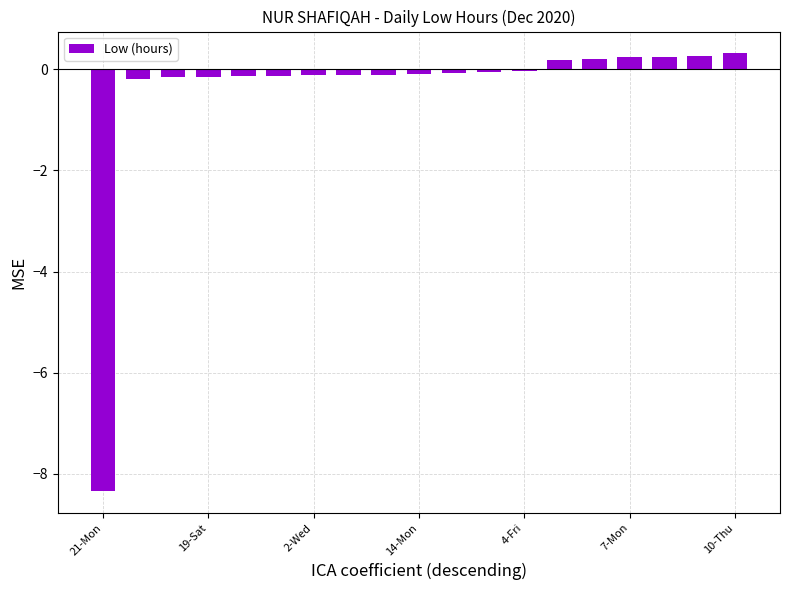

What is the sum of all values?

-8.3